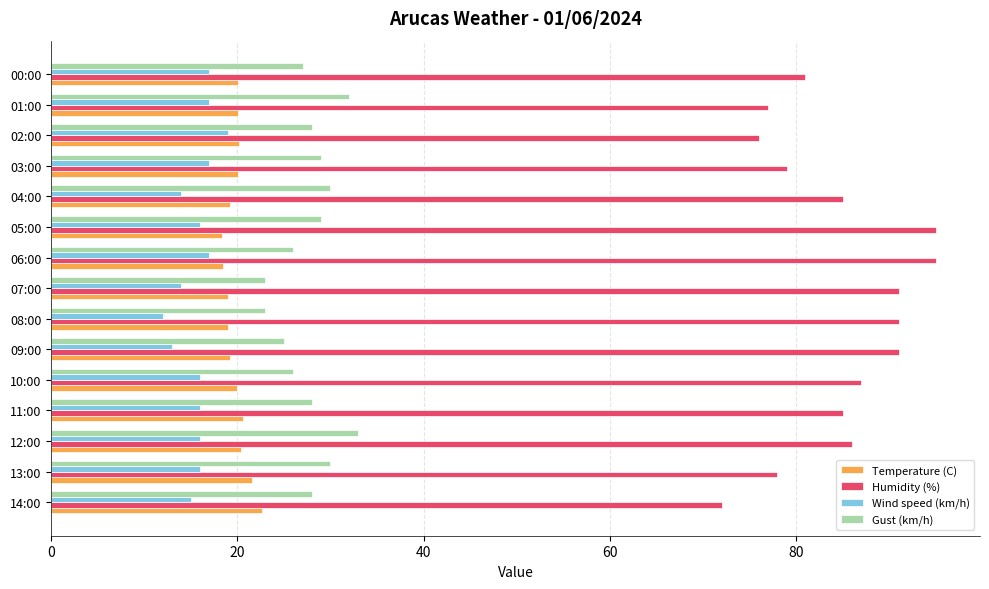

What are all the series names shown in the legend?

Temperature (C), Humidity (%), Wind speed (km/h), Gust (km/h)